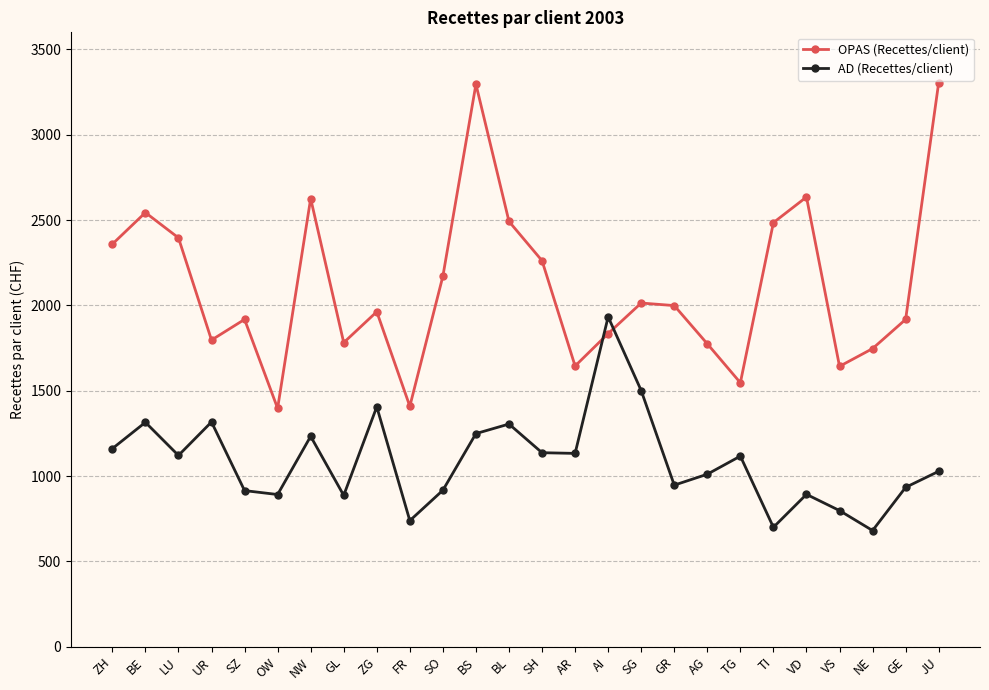

What is the difference between the maximum and minimum values in the AD (Recettes/client) series?

1252